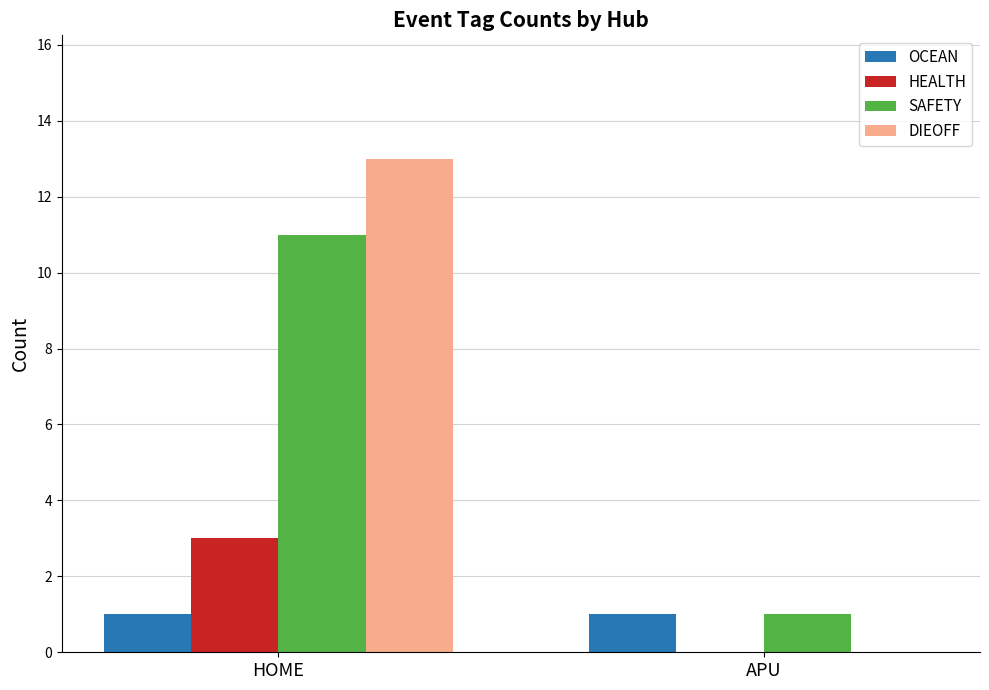

How many groups of bars are there?

2